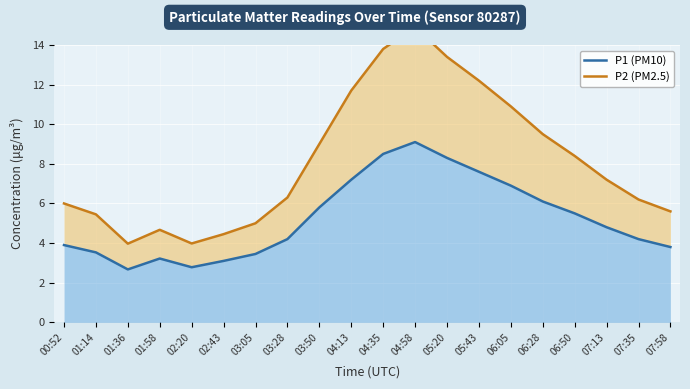

Reading left to right, extract all data points from this chart.

P1 (PM10): 3.9	3.5	2.7	3.2	2.8	3.1	3.5	4.2	5.8	7.2	8.5	9.1	8.3	7.6	6.9	6.1	5.5	4.8	4.2	3.8
P2 (PM2.5): 6.0	5.4	4.0	4.7	4.0	4.5	5.0	6.3	9.0	11.7	13.8	14.9	13.4	12.2	10.9	9.5	8.4	7.2	6.2	5.6